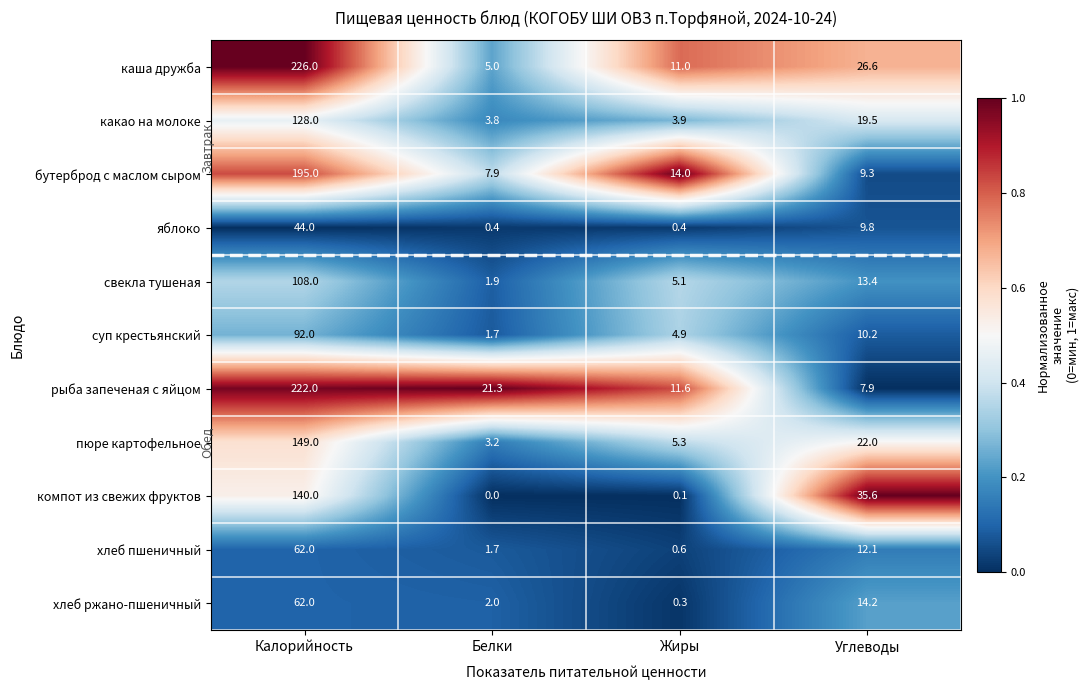

What is the sum of the пюре картофельное values at Жиры and Углеводы?

27.3